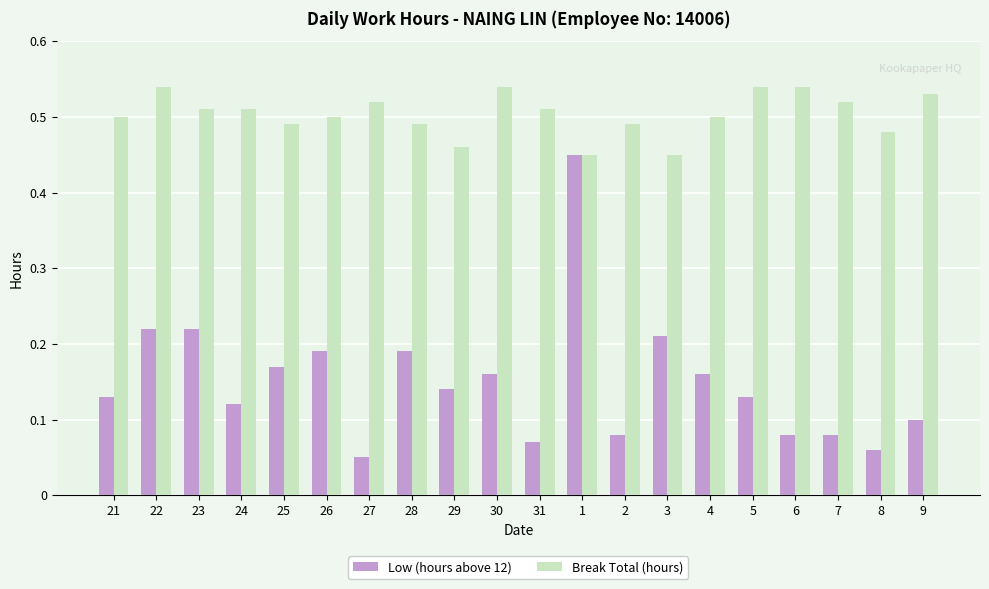

The Break Total (hours) series shows 0.8 at 4. True or false?

False